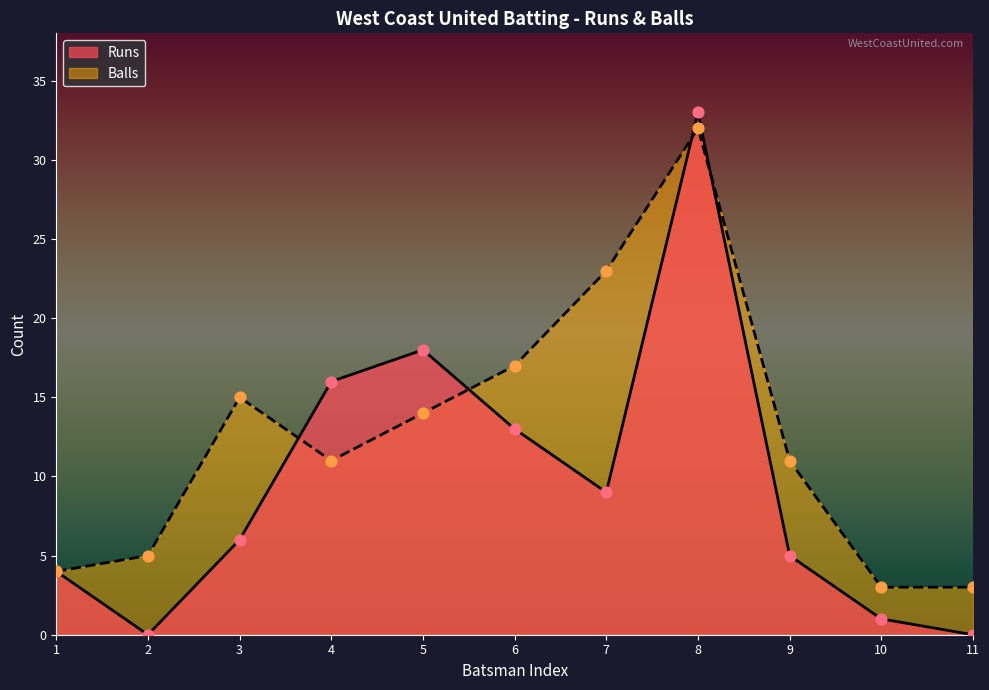

Which series has the widest spread of Y values?

Runs